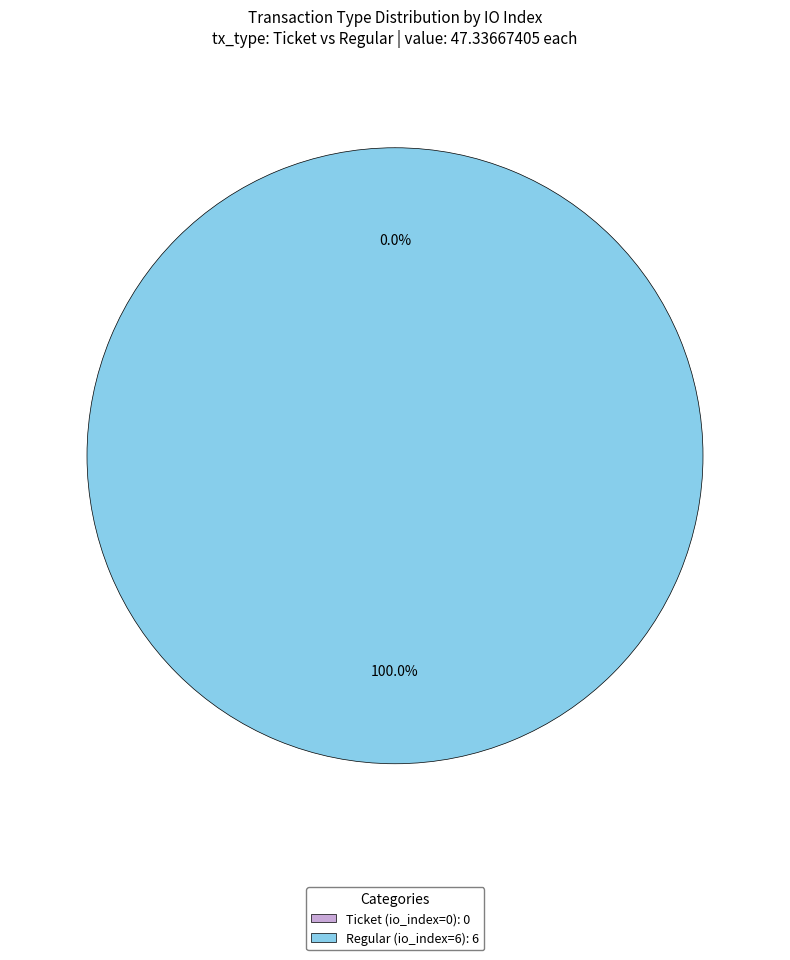

Which slice is the largest?

Regular (io_index=6)